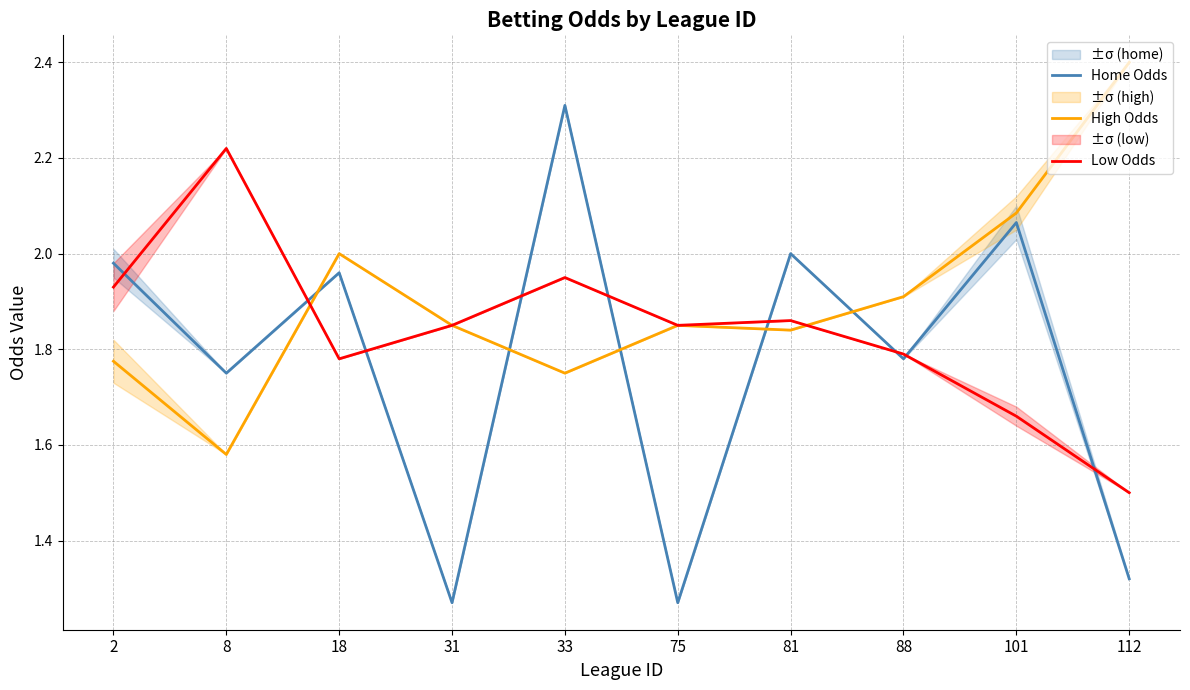

What is the maximum value shown in the chart?

2.4